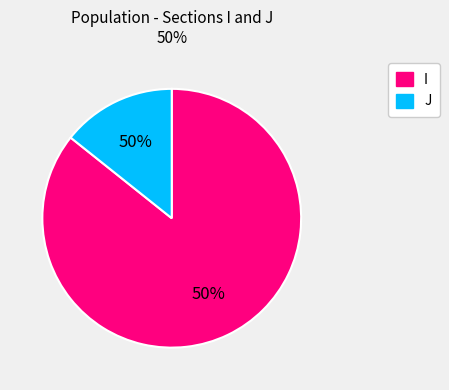

The J slice represents 22% of the pie. True or false?

False